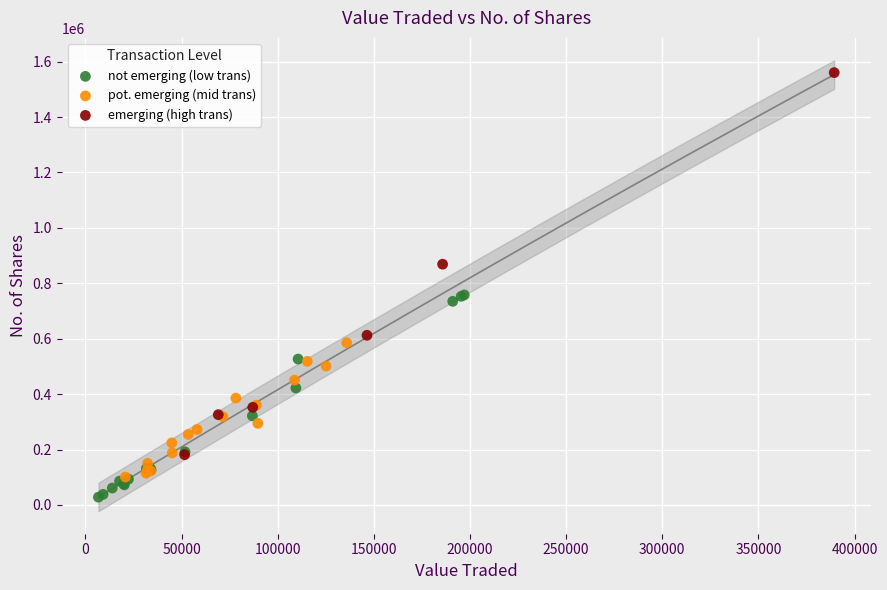

Which series has the widest spread of Y values?

emerging (high trans)